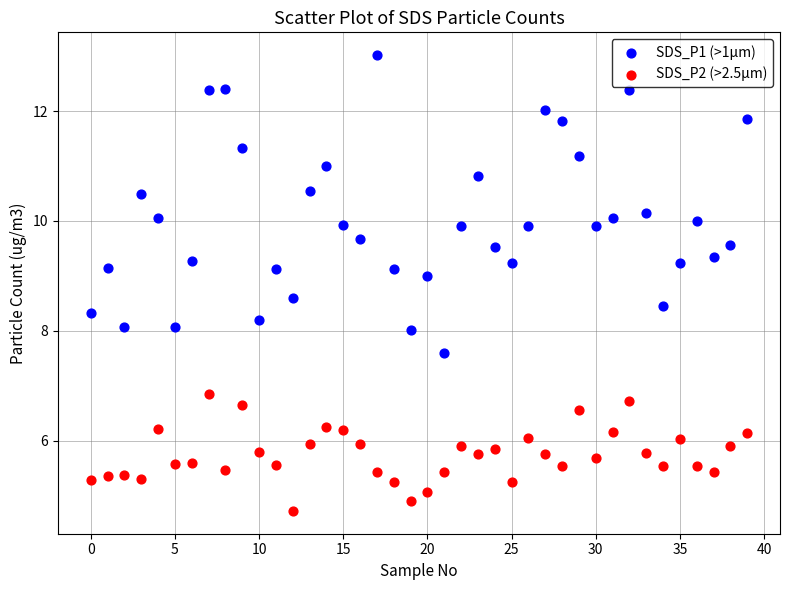

Which series contains the highest Y value?

SDS_P1 (>1µm)